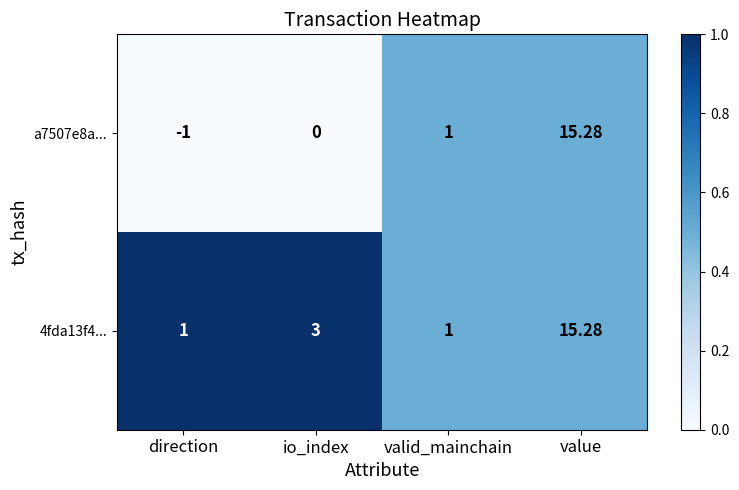

At which label is 4fda13f4... closest to 8?

io_index